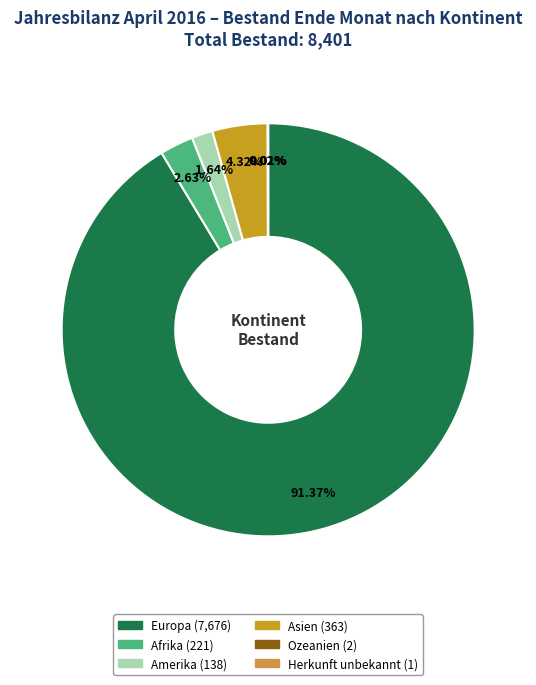

To the nearest percent, what is the difference between the largest and smallest slice percentages?

91%